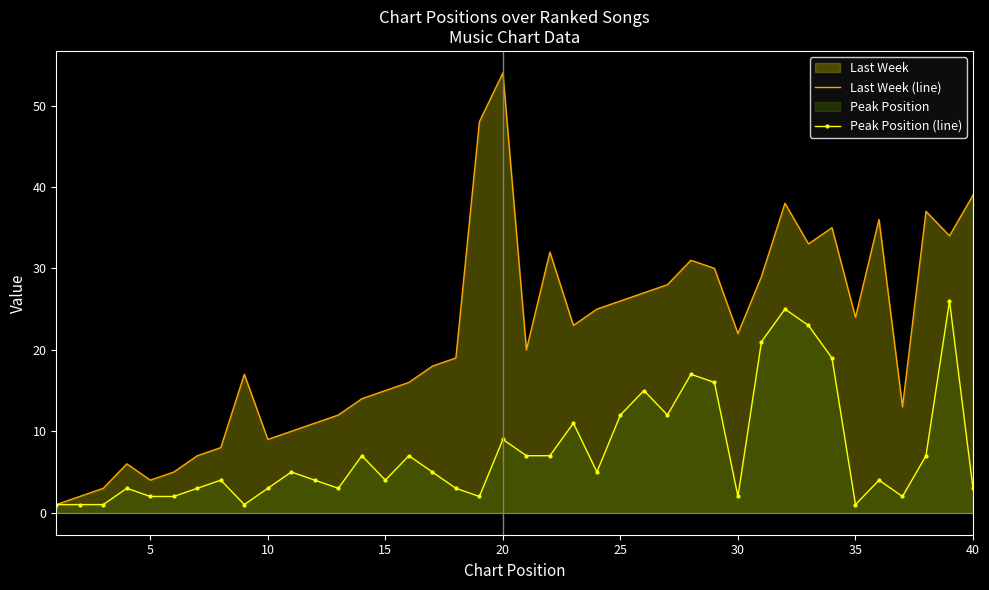

Which series has the largest total across all categories?

Last Week (line)